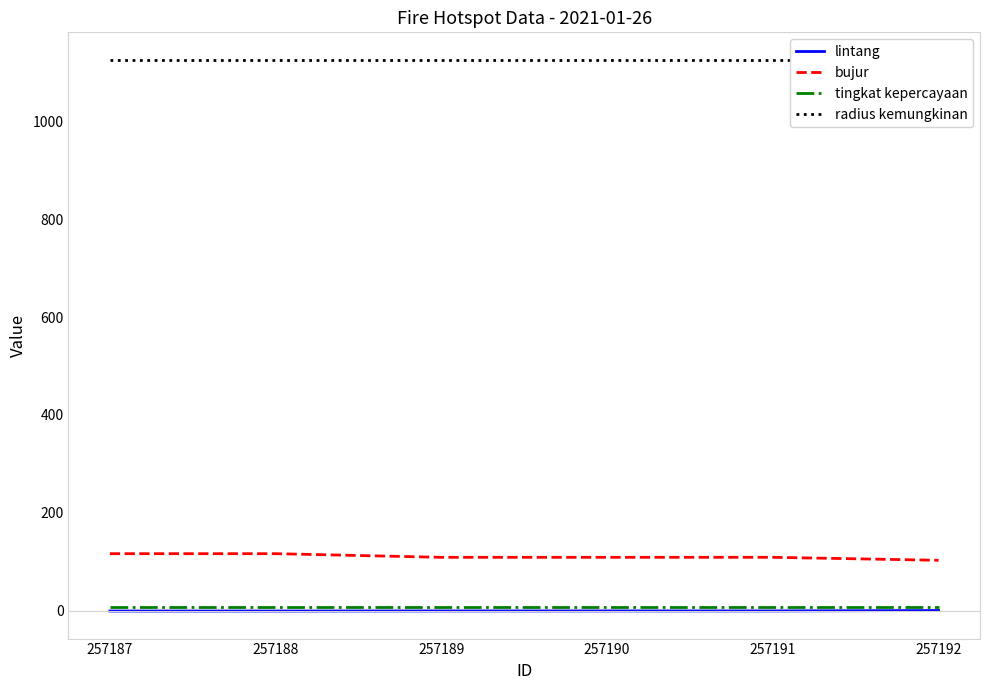

Rank the series at 257187 from lowest to highest value.

lintang, tingkat kepercayaan, bujur, radius kemungkinan